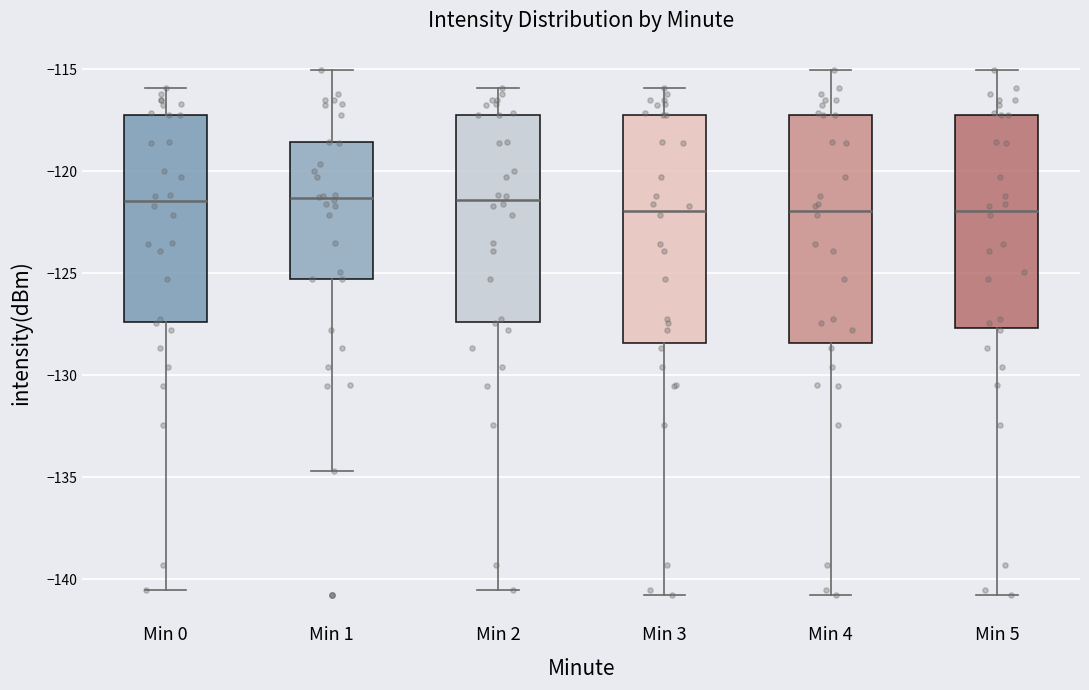

Where does the upper whisker of the box for Min 4 end on the y-axis? The values are not printed on the chart, so give them approximately, as read against the axis.

-115.0